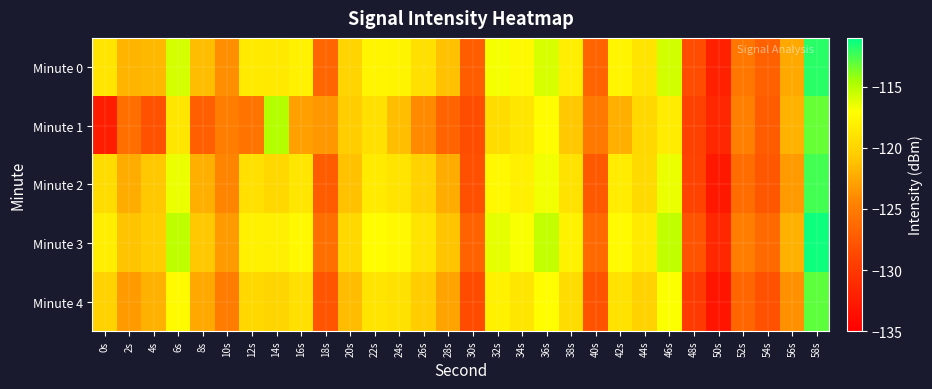

How many distinct data groups are displayed?

5